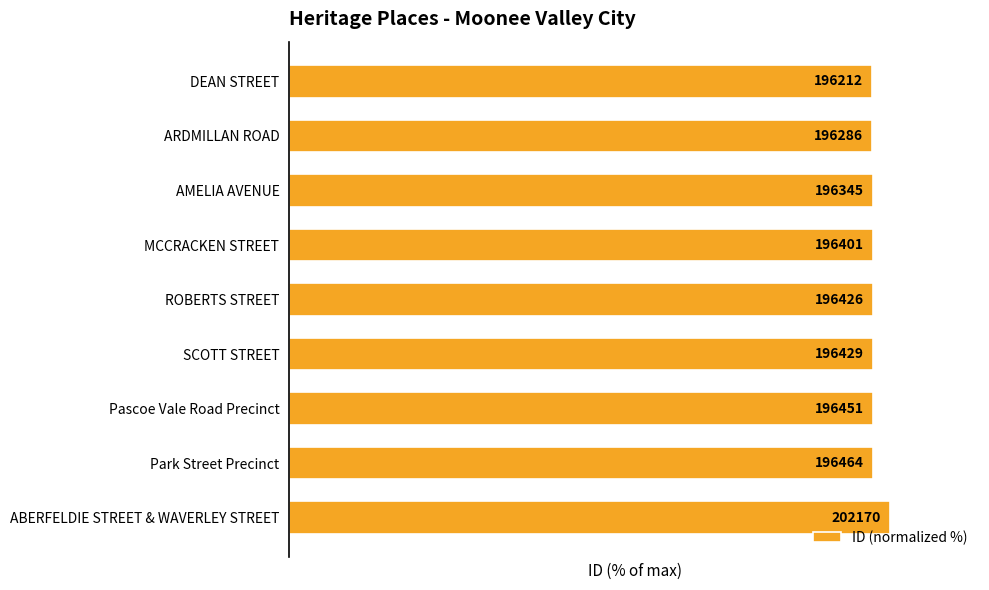

How many bars are there in total?

9